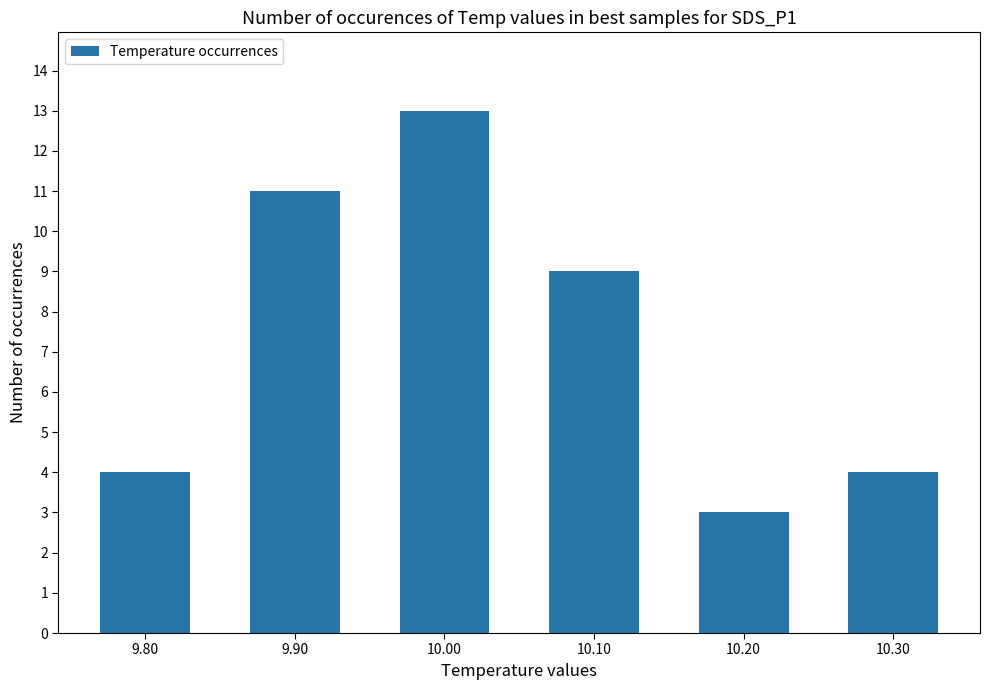

The value at 9.80 is 7. True or false?

False